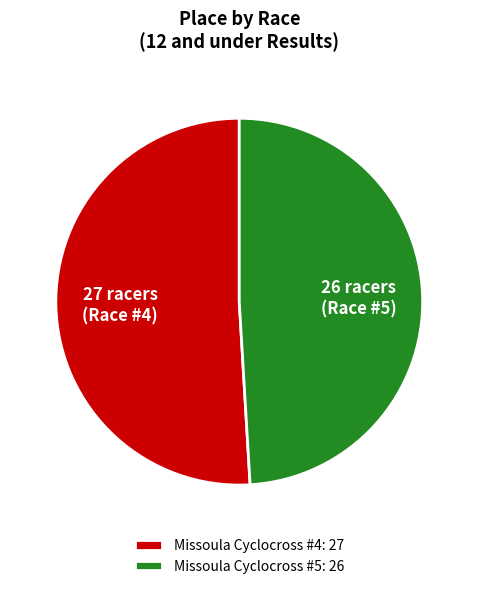

True or false: Missoula Cyclocross #4 accounts for 51% of the total.

True